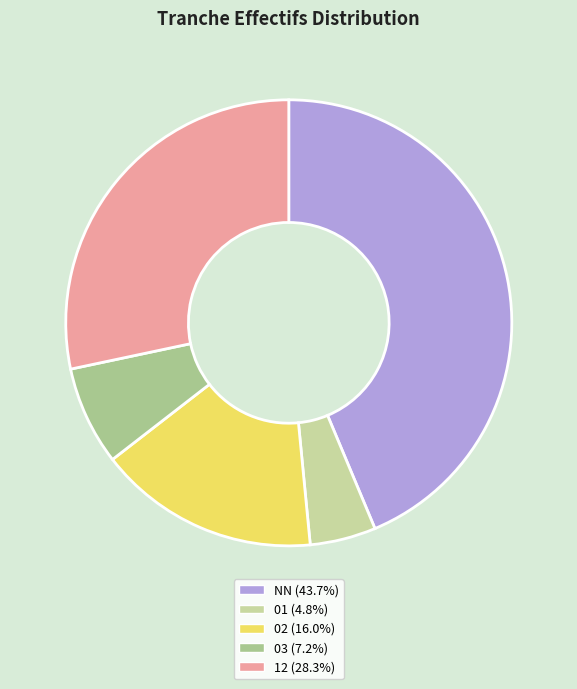

Rank the categories by value from highest to lowest.

NN, 12, 02, 03, 01